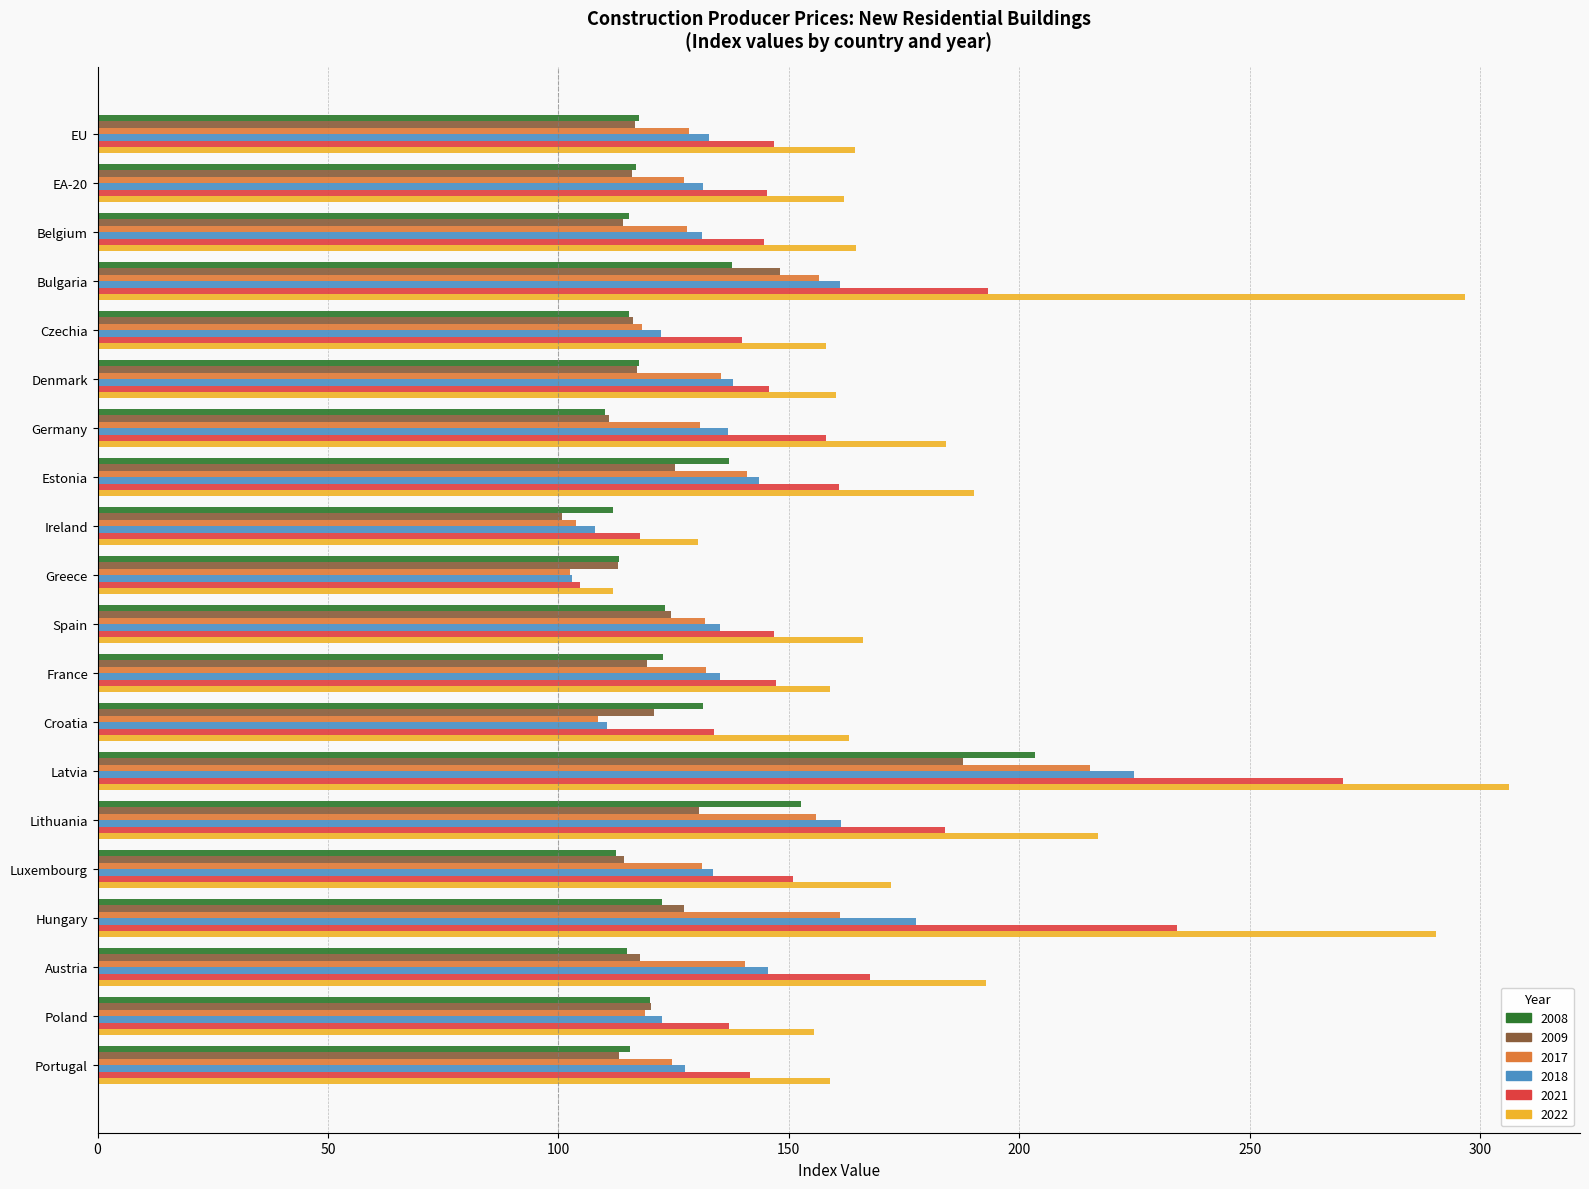

The value of 2022 at Bulgaria is 296.7. True or false?

True